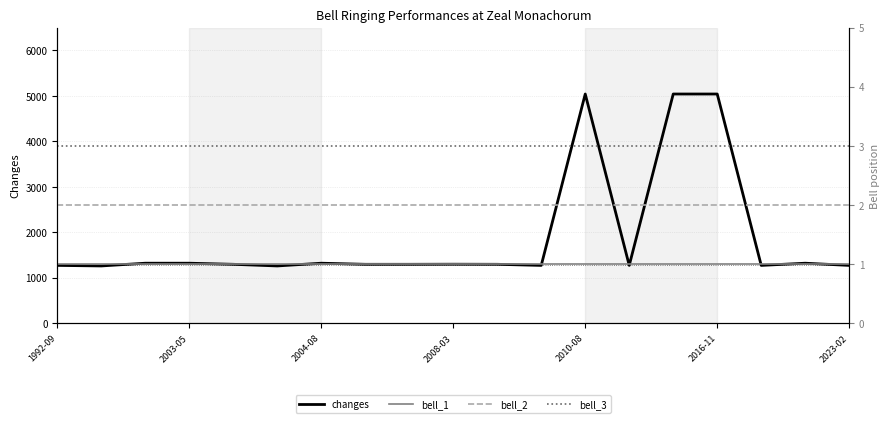

What is the highest value of the changes series?

5040